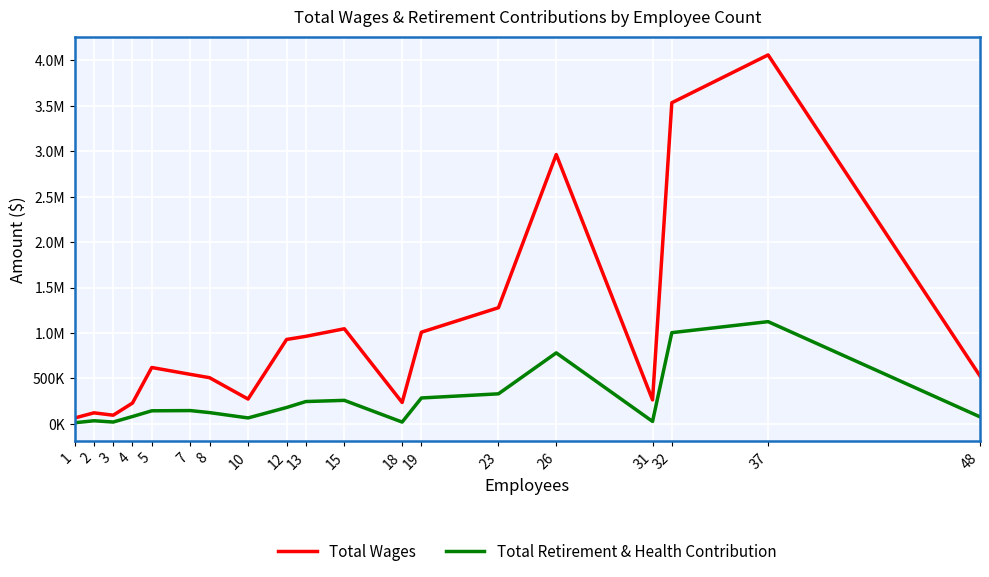

Does the chart have visible grid lines?

Yes